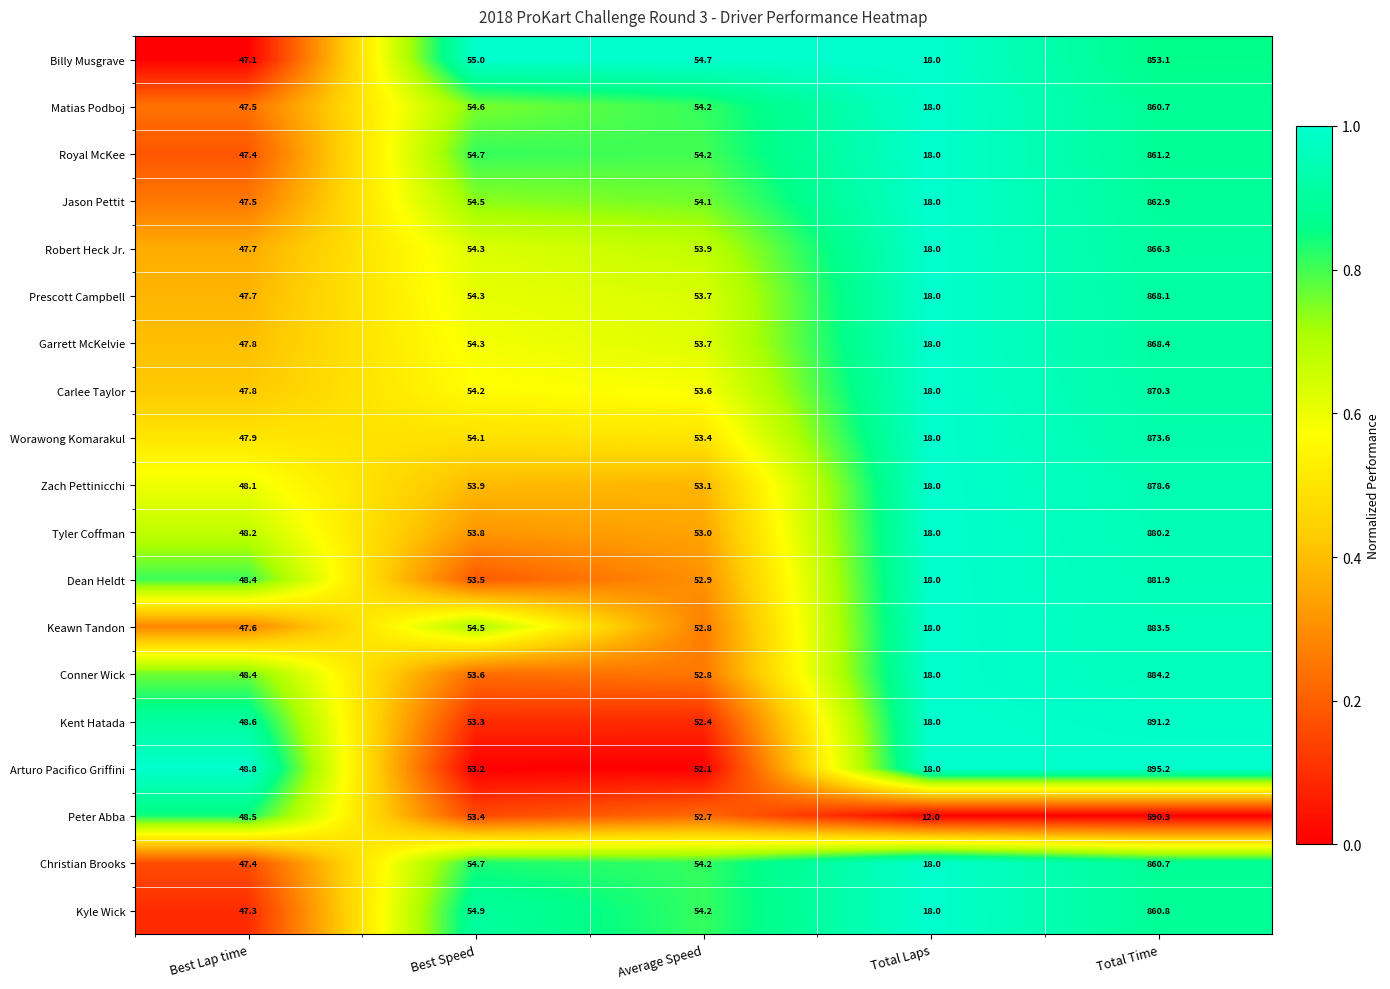

What is the approximate value of Tyler Coffman at Total Laps?

18.0